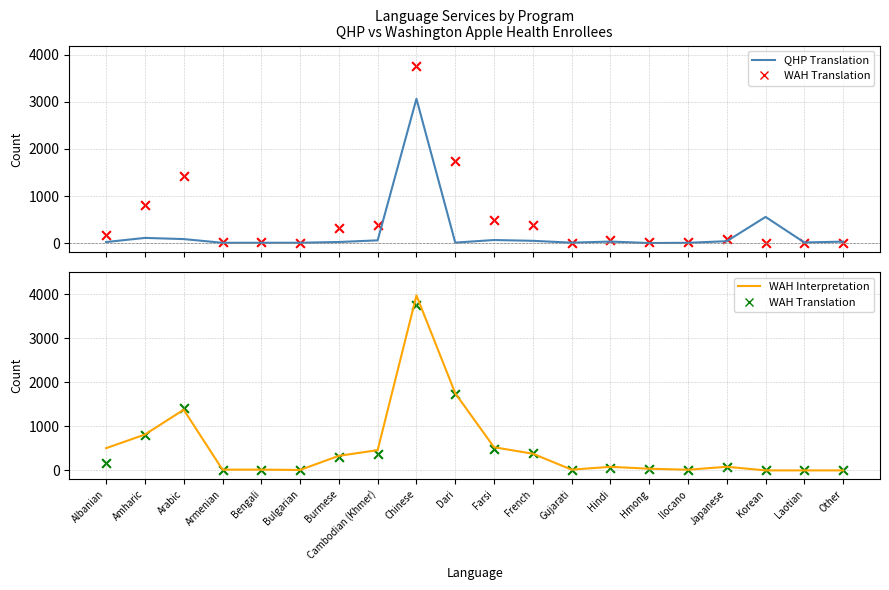

At how many categories does at least one series exceed 2344?

1